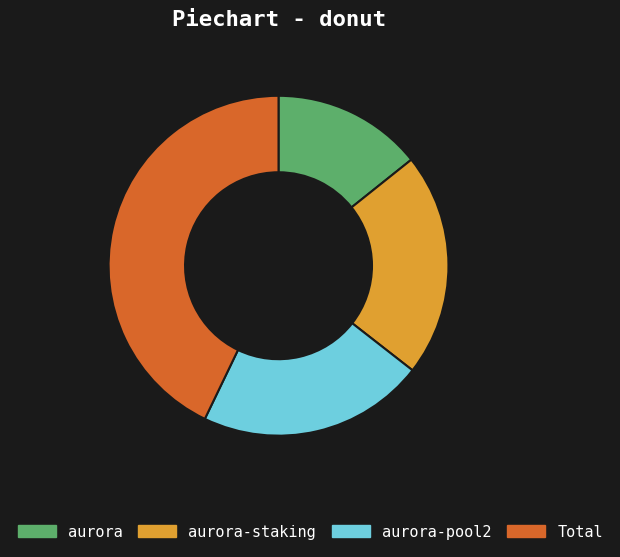

The aurora-pool2 slice represents 31% of the pie. True or false?

False